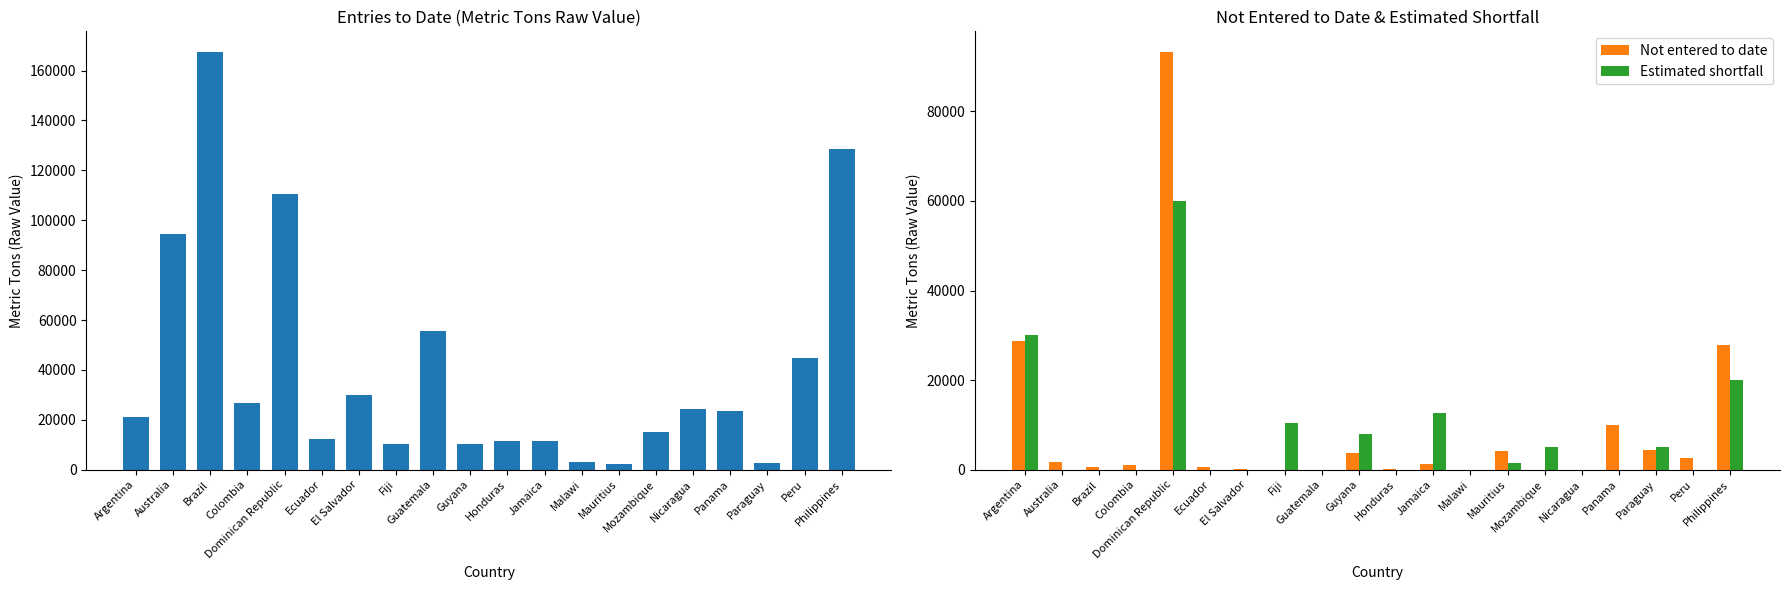

Reading left to right, transcribe all the data shown in this chart.

Entries to date: Argentina=21021	Australia=94350	Brazil=167374	Colombia=26800	Dominican Republic=110619	Ecuador=12207	El Salvador=29986	Fiji=10424	Guatemala=55595	Guyana=10113	Honduras=11464	Jamaica=11499	Malawi=3000	Mauritius=2149	Mozambique=15057	Nicaragua=24323	Panama=23589	Paraguay=2812	Peru=44888	Philippines=128536
Not entered to date: Argentina=28783	Australia=1782	Brazil=568	Colombia=997	Dominican Republic=93228	Ecuador=534	El Salvador=128	Fiji=0	Guatemala=0	Guyana=3785	Honduras=118	Jamaica=1242	Malawi=0	Mauritius=4169	Mozambique=0	Nicaragua=0	Panama=9999	Paraguay=4446	Peru=2599	Philippines=27823
Estimated shortfall: Argentina=30000	Australia=0	Brazil=0	Colombia=0	Dominican Republic=60000	Ecuador=0	El Salvador=0	Fiji=10424	Guatemala=0	Guyana=8000	Honduras=0	Jamaica=12741	Malawi=0	Mauritius=1500	Mozambique=5000	Nicaragua=0	Panama=0	Paraguay=5000	Peru=0	Philippines=20000